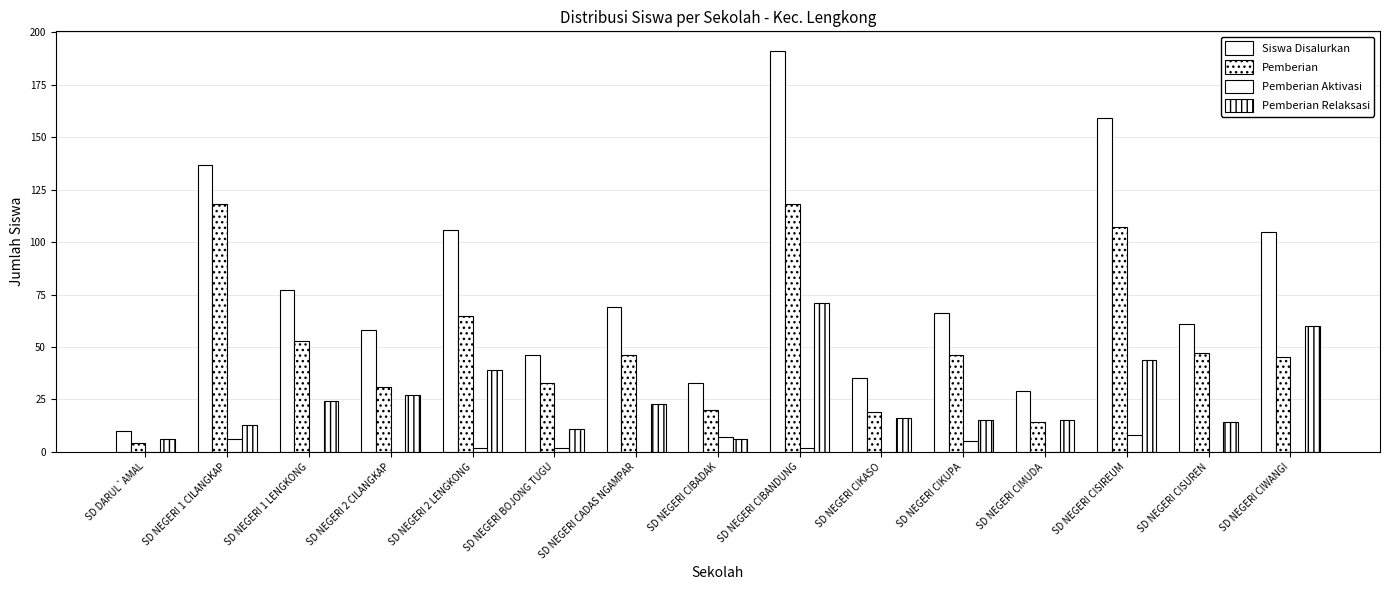

What is the label of the 1st bar from the right?

SD NEGERI CIWANGI